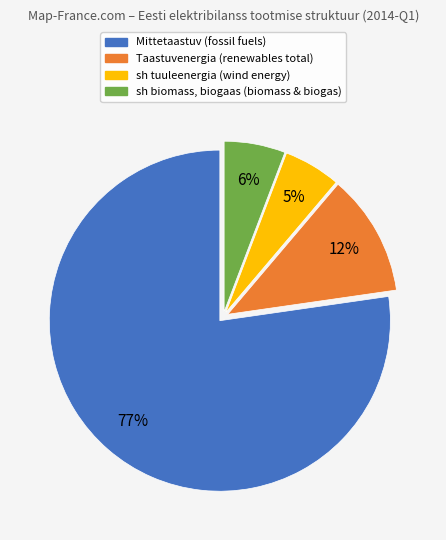

How many segments does this pie chart have?

4